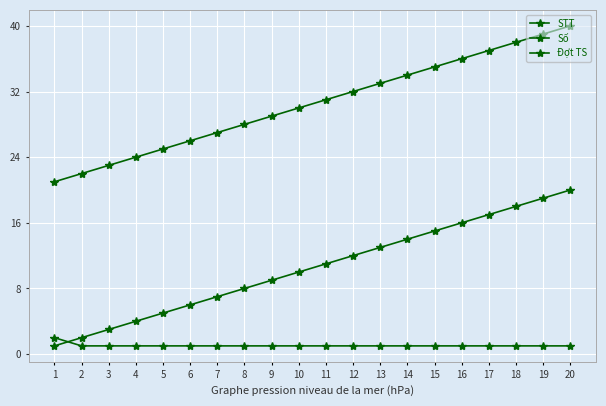

The Số series shows 12 at 13. True or false?

False